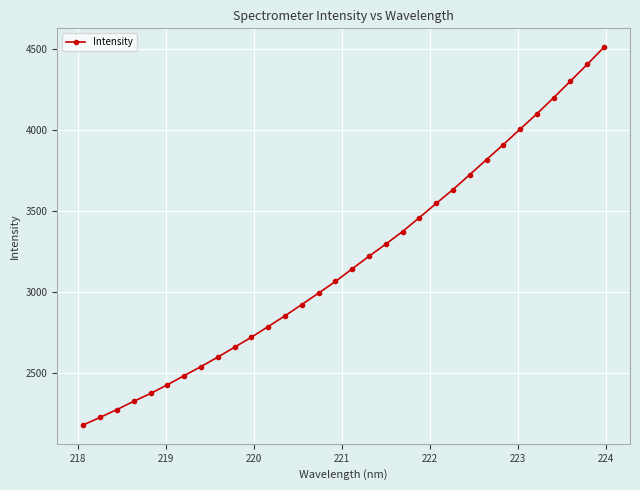

Does the chart display data point markers on the line(s)?

Yes